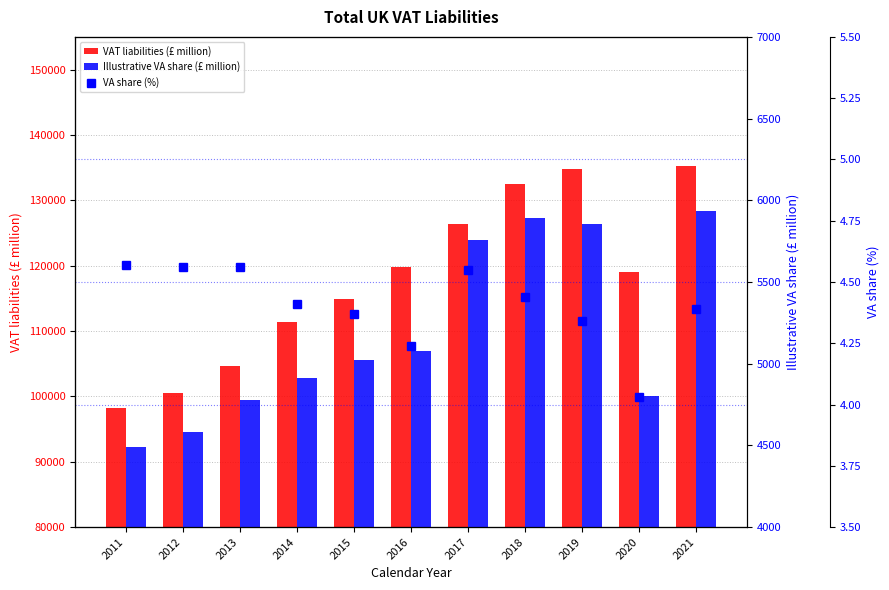

Which has a higher value, 2016 or 2019?

2019